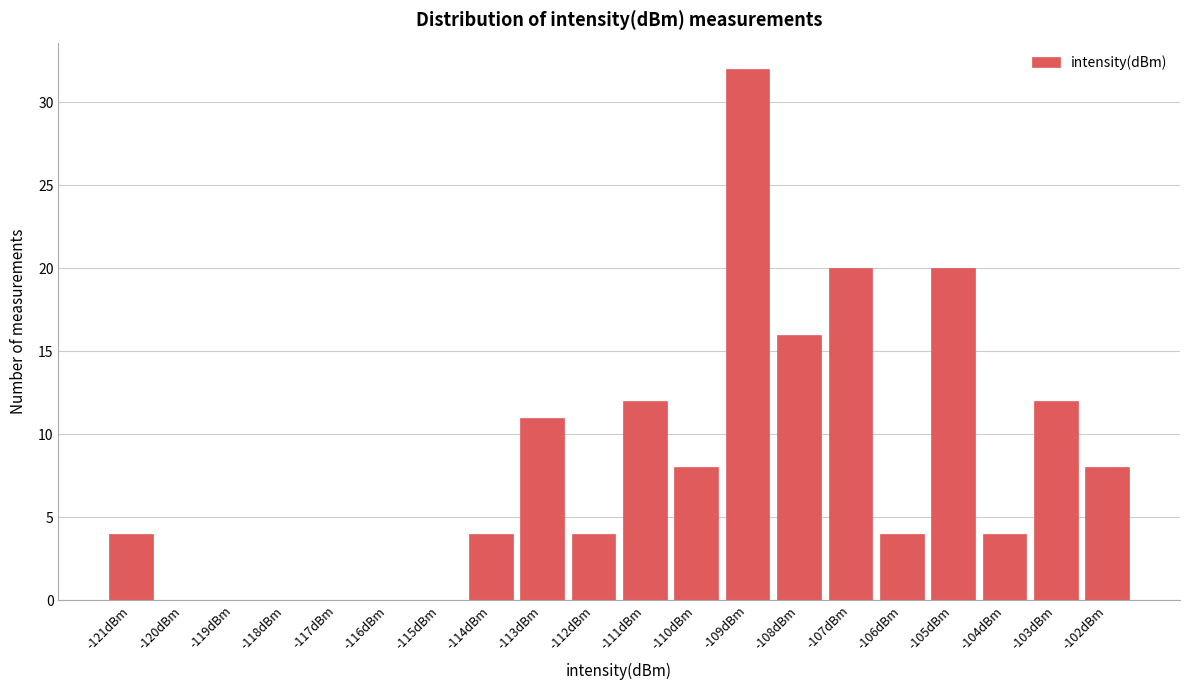

Reading left to right, what are all the values shown in this chart?

-121dBm=4	-120dBm=0	-119dBm=0	-118dBm=0	-117dBm=0	-116dBm=0	-115dBm=0	-114dBm=4	-113dBm=11	-112dBm=4	-111dBm=12	-110dBm=8	-109dBm=32	-108dBm=16	-107dBm=20	-106dBm=4	-105dBm=20	-104dBm=4	-103dBm=12	-102dBm=8